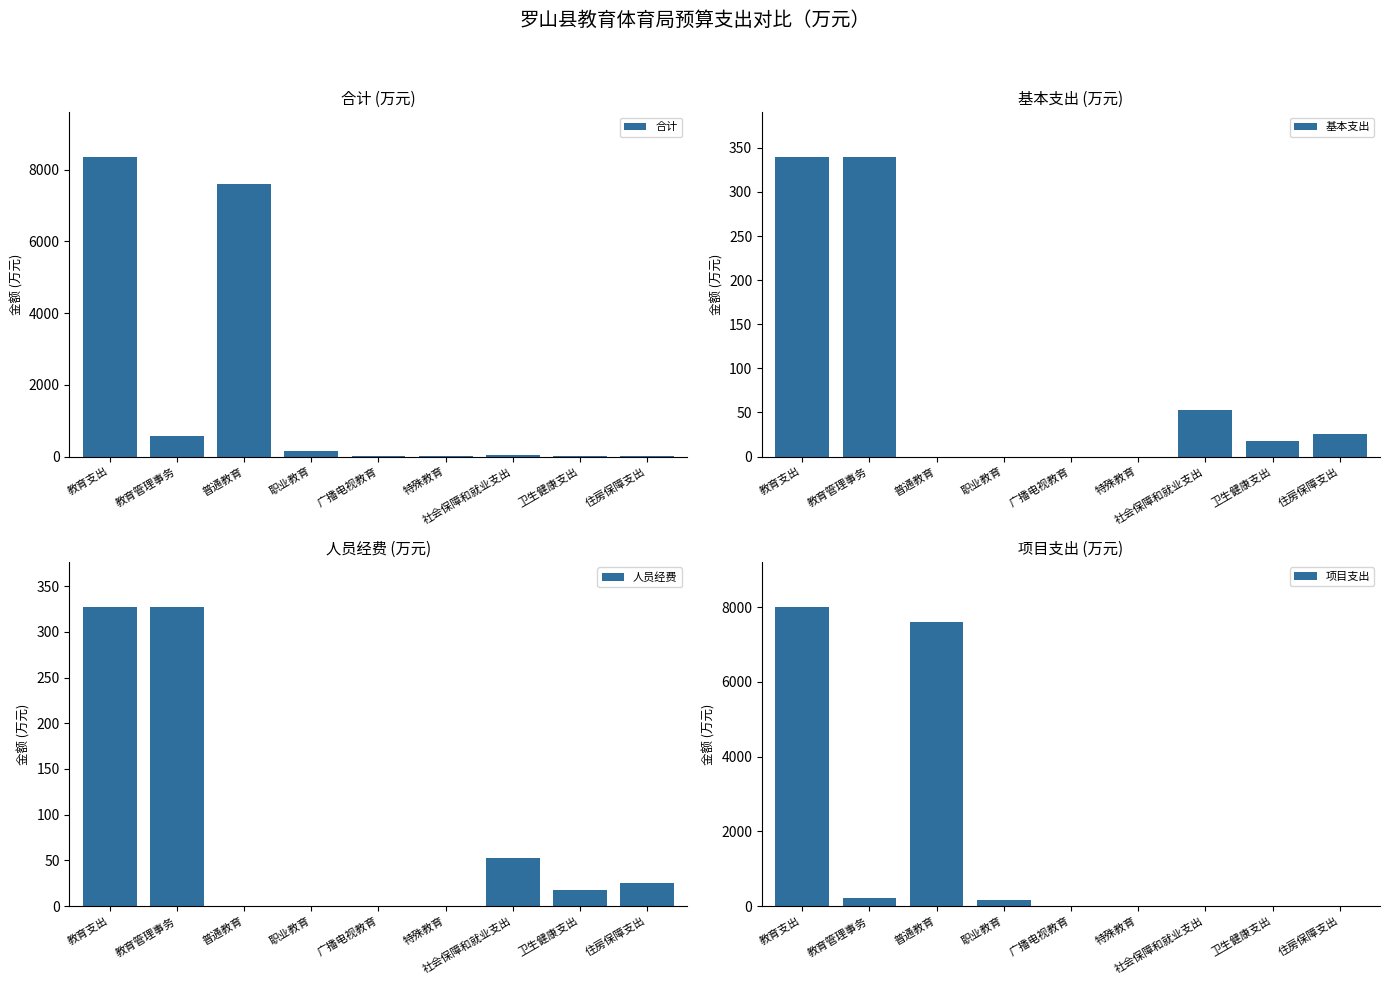

At which category is the sum across all series the highest?

教育支出